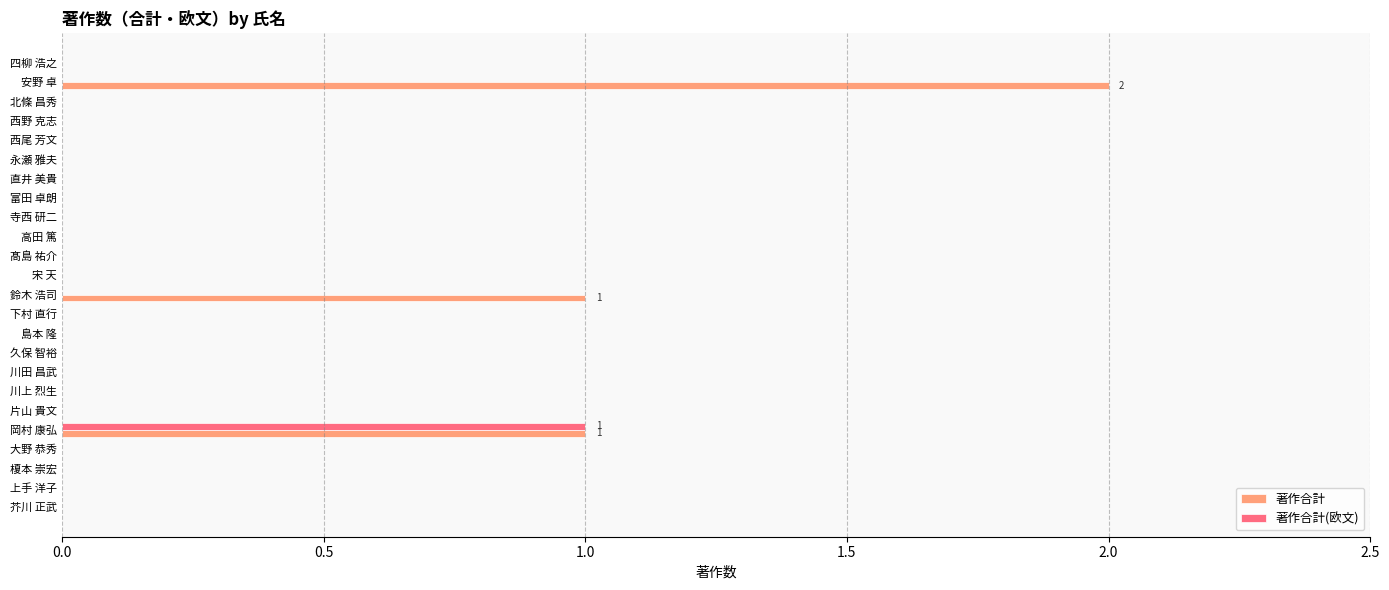

How many series are shown in this chart?

2